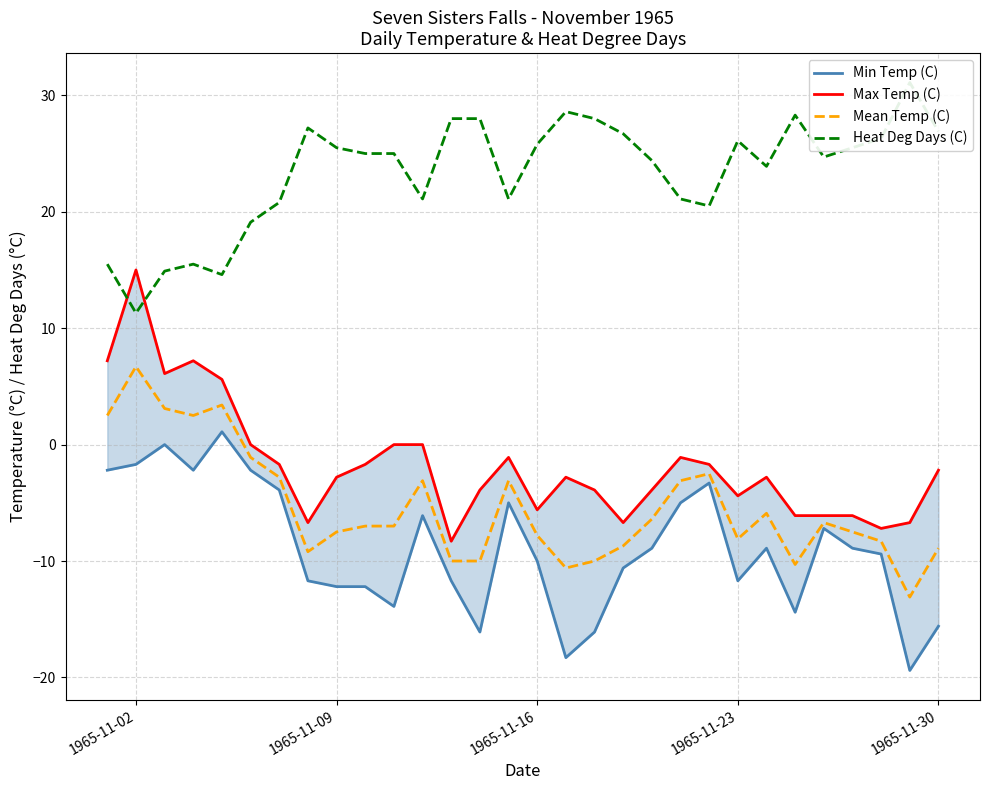

Which series has the widest spread of values?

Max Temp (C)